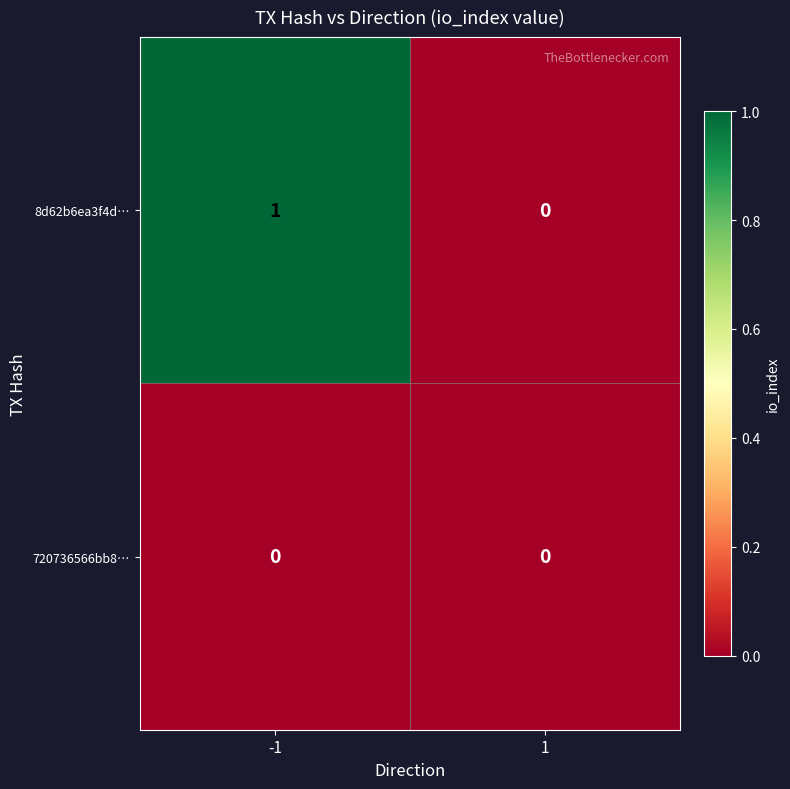

Reading left to right, what are all the values shown in this chart?

8d62b6ea3f4d…: 1	0
720736566bb8…: 0	0